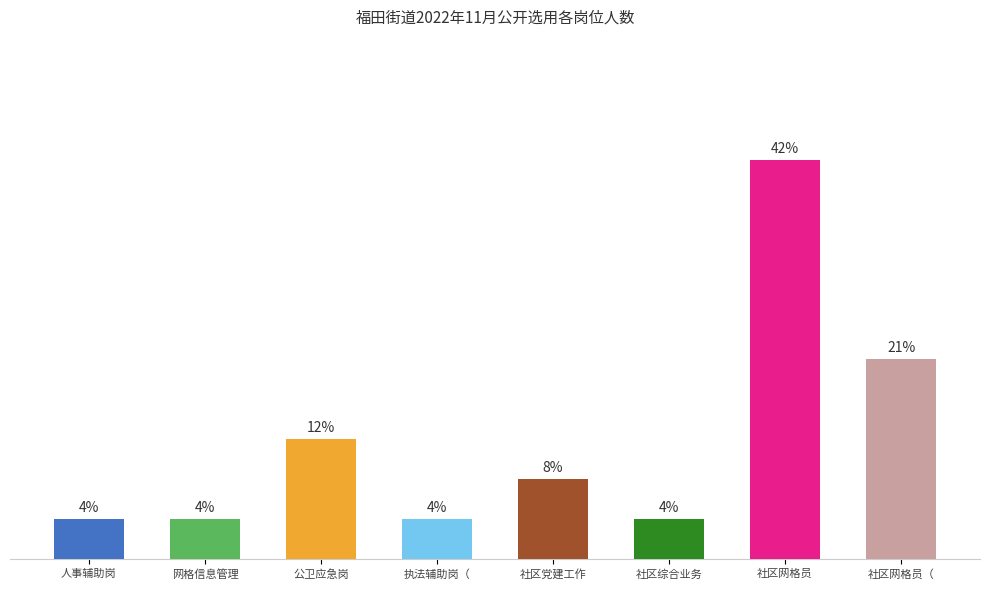

Which category has the highest value across all series?

社区网格员